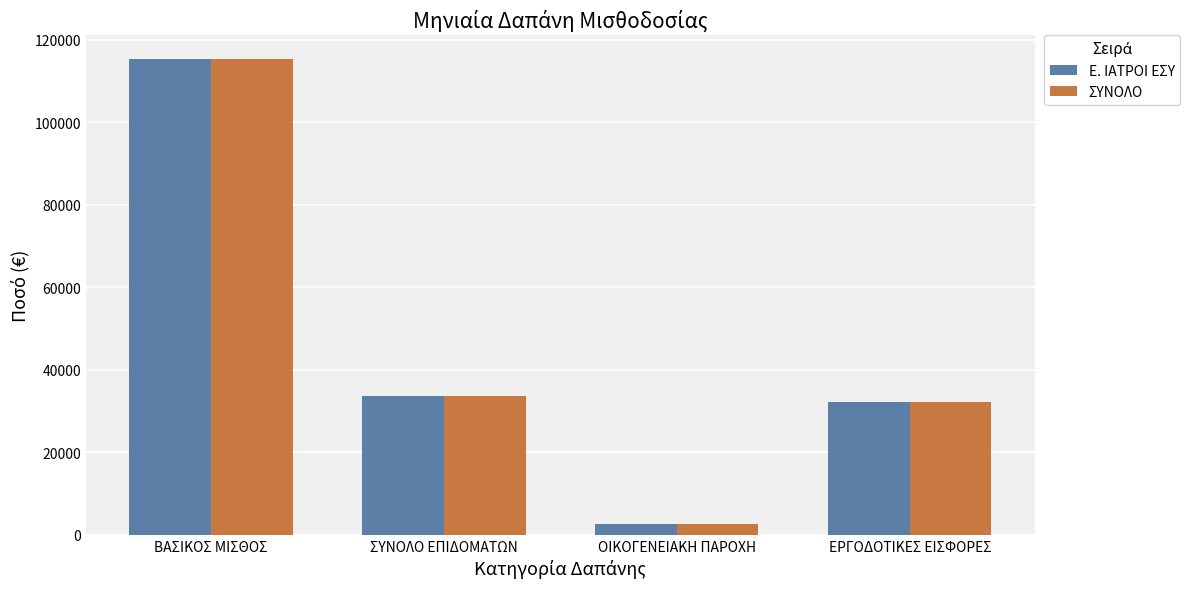

What is the total value across all series at ΟΙΚΟΓΕΝΕΙΑΚΗ ΠΑΡΟΧΗ?

5320.0